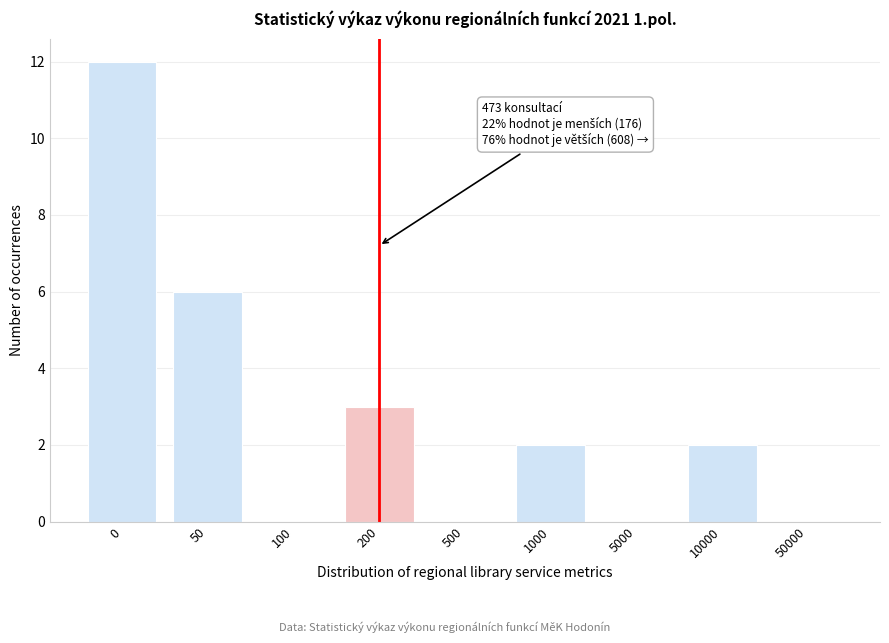

Reading left to right, extract all data points from this chart.

0=12	50=6	100=0	200=3	500=0	1000=2	5000=0	10000=2	50000=0